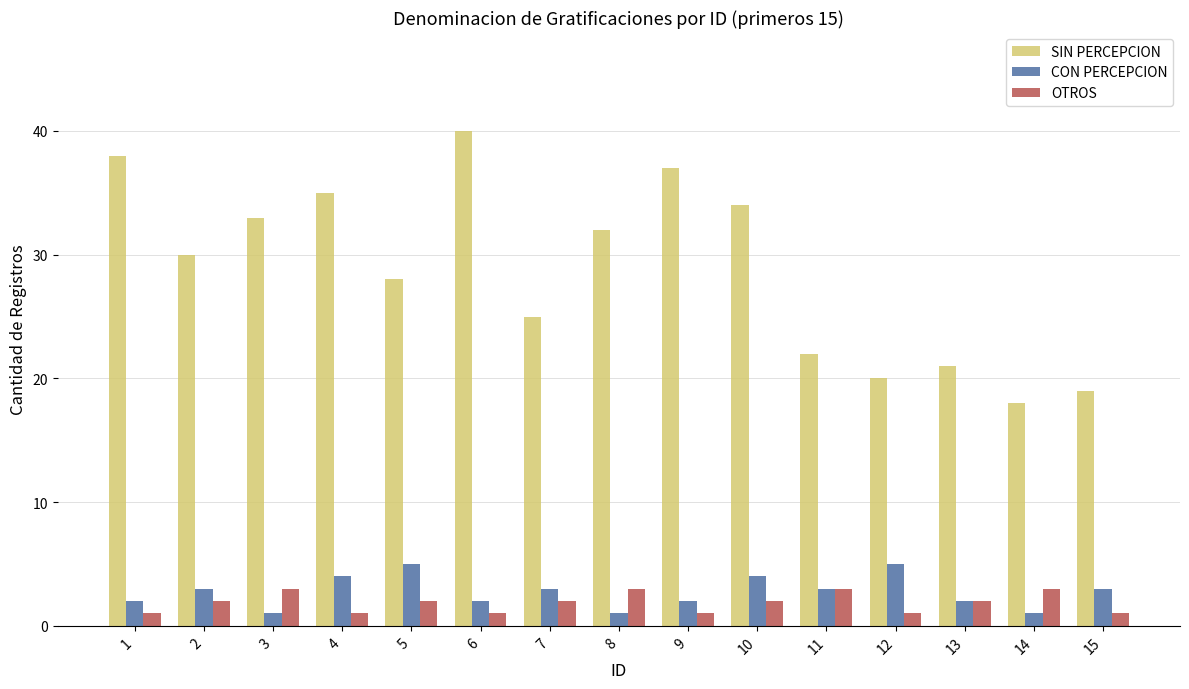

At 12, list the series in order from largest to smallest.

SIN PERCEPCION, CON PERCEPCION, OTROS